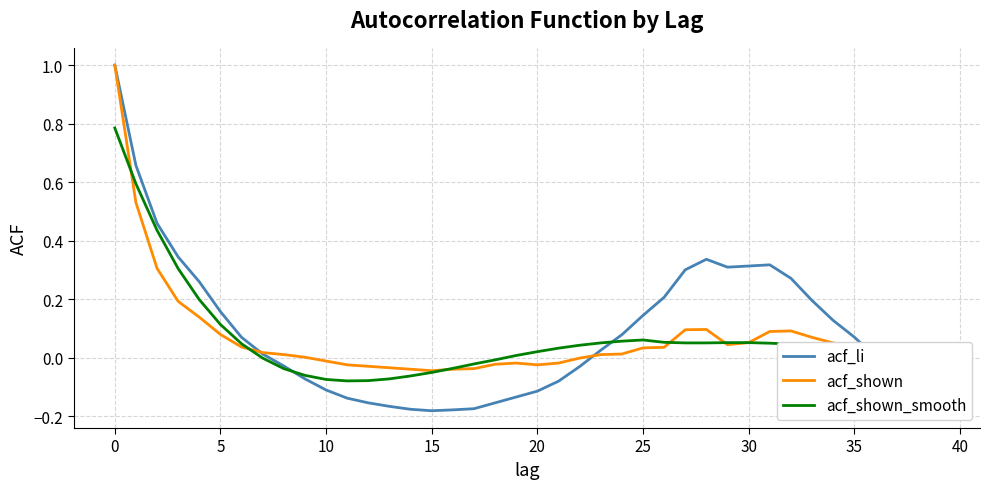

True or false: acf_shown and acf_shown_smooth intersect in this chart.

True